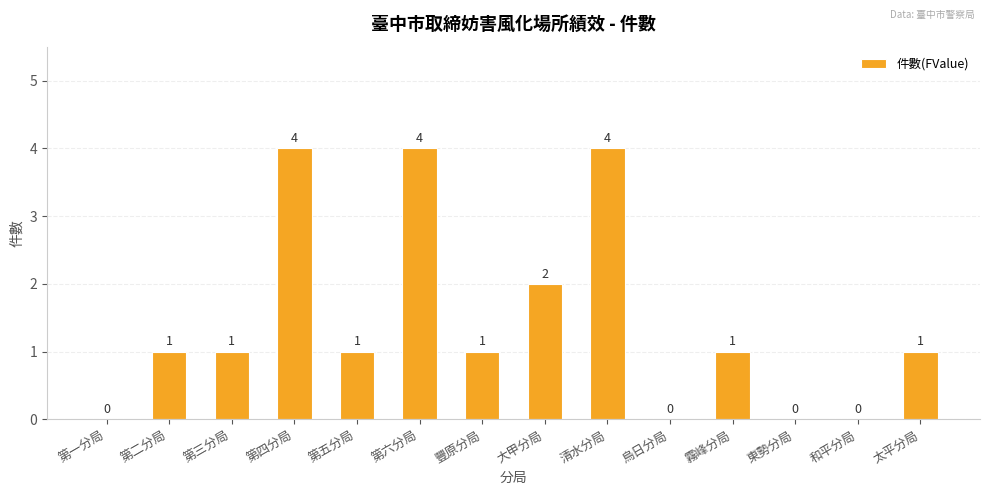

What is the greatest value displayed?

4